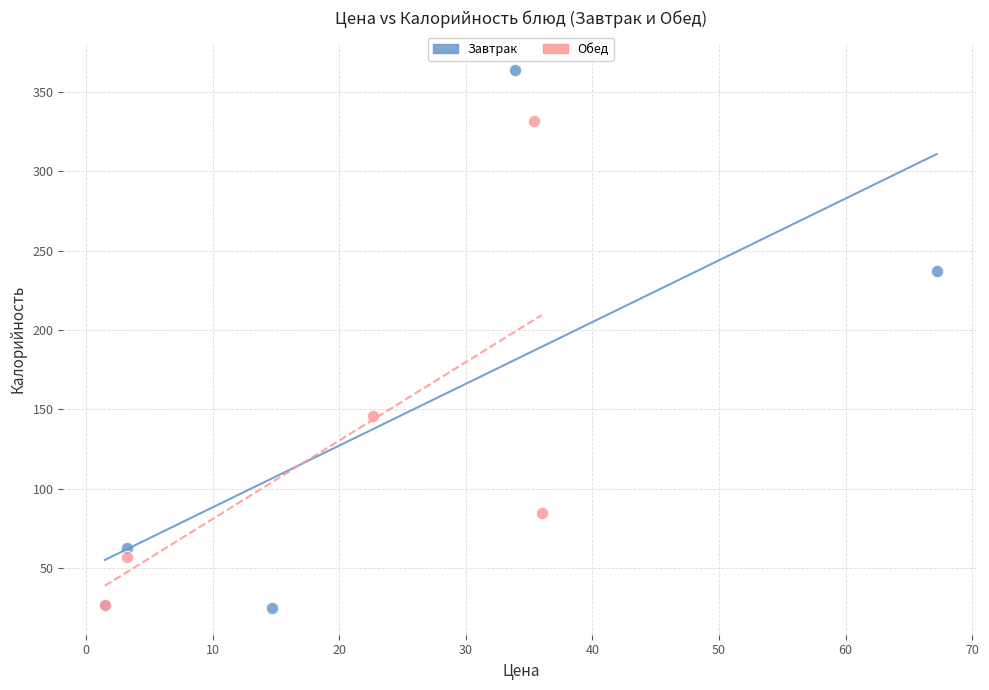

Which series contains the highest Y value?

Завтрак